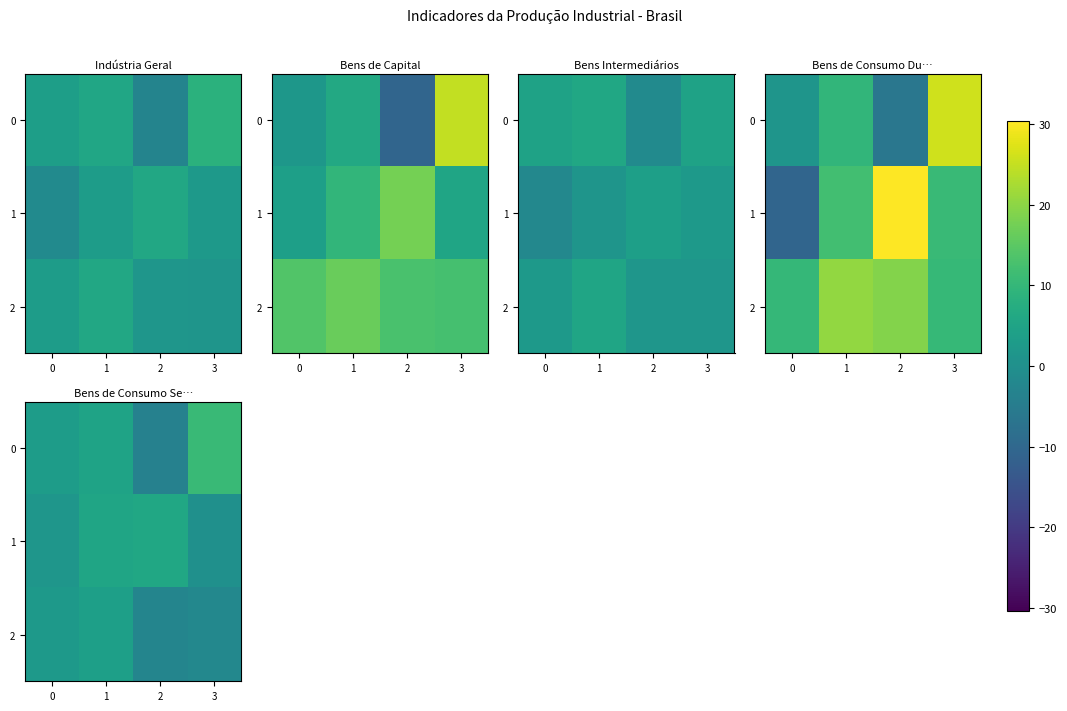

The 0 series shows -3.6 at 2. True or false?

True